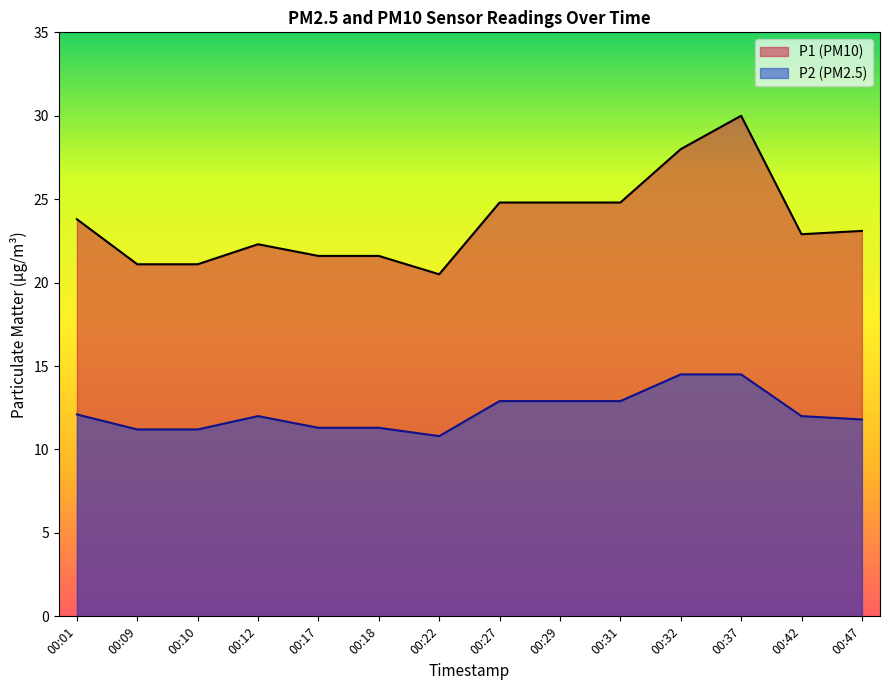

How many data points does each series have?

14